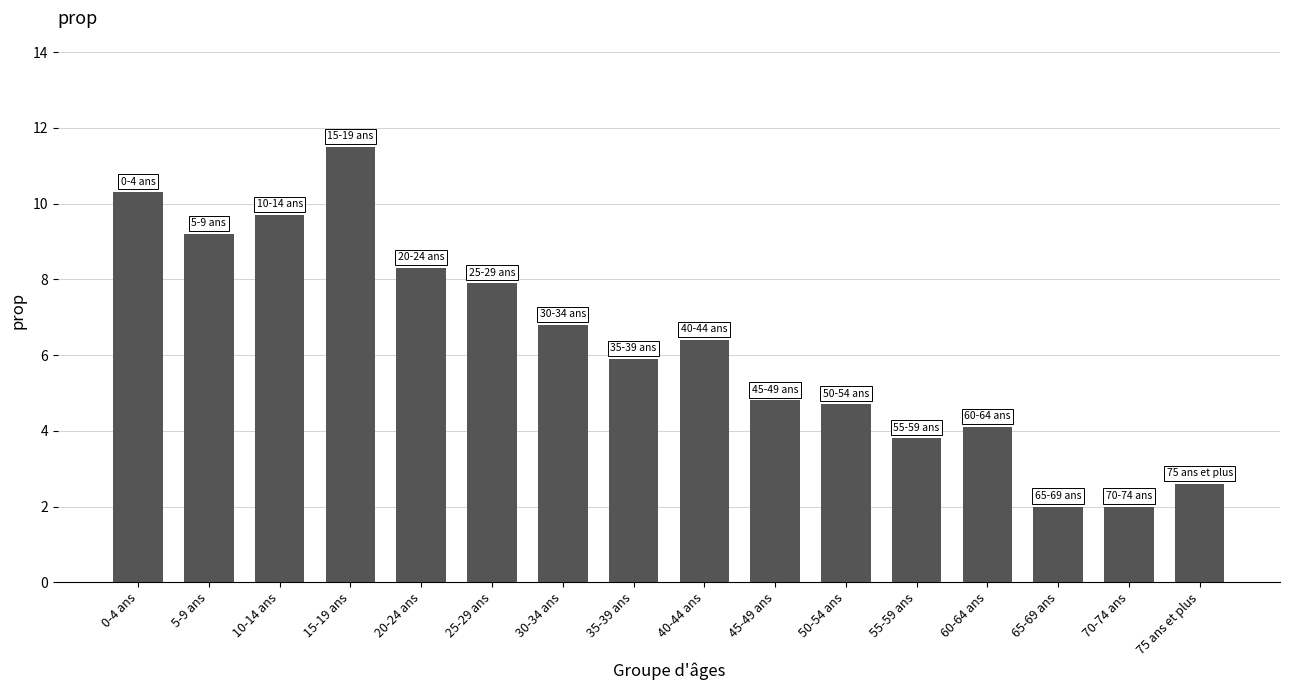

How many data points are less than 6?

8